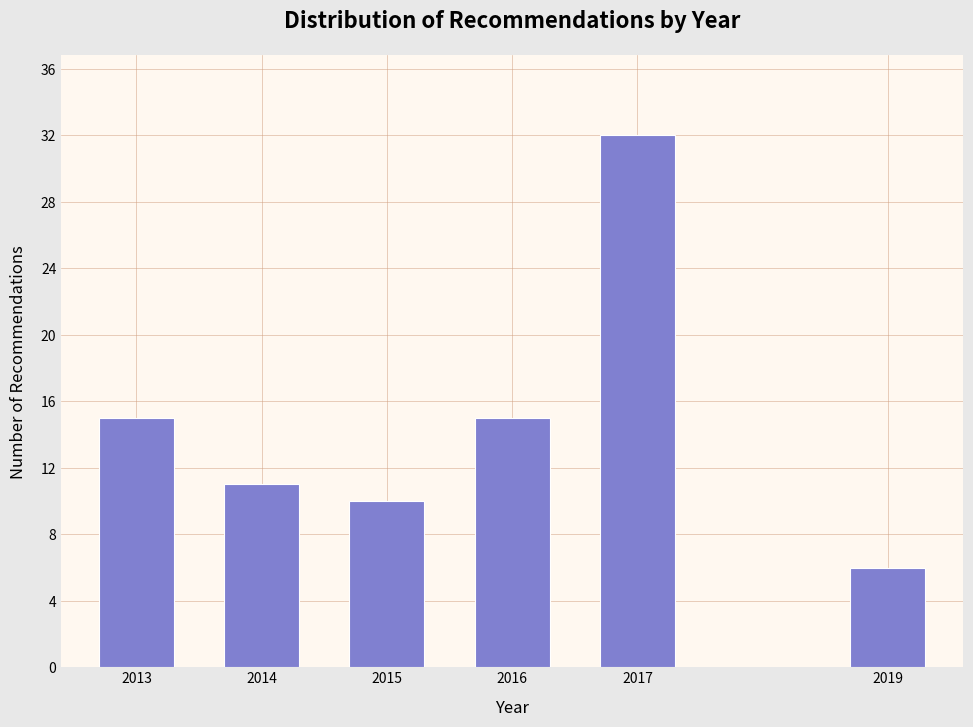

Reading right to left, list all the values displayed in this chart.

6	32	15	10	11	15